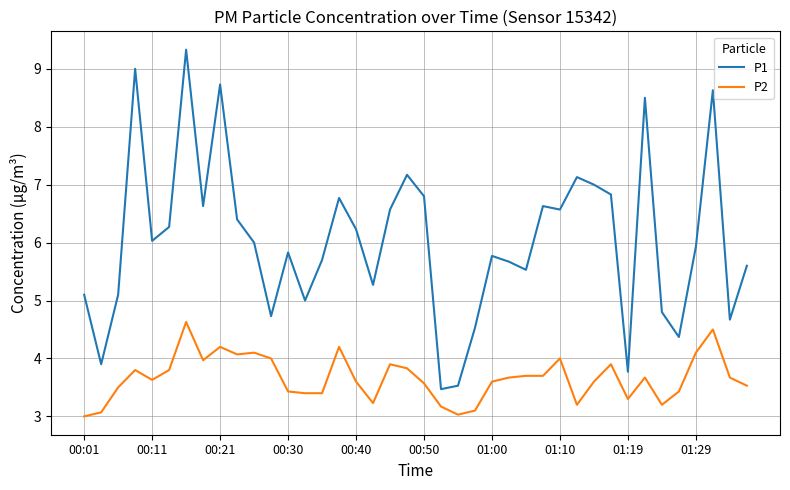

List the series in order of their peak value, highest first.

P1, P2